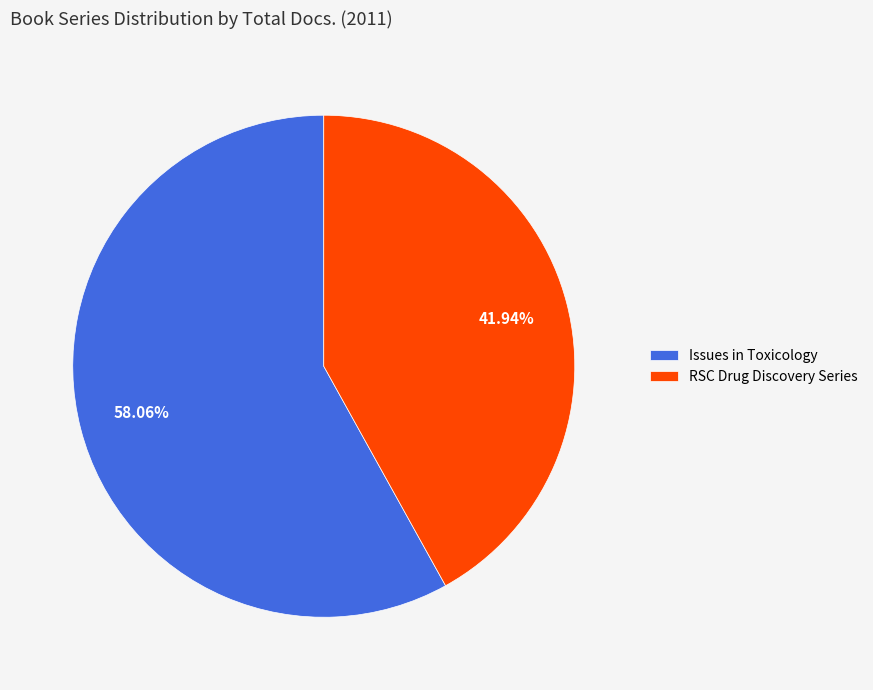

How many slices are in this pie chart?

2